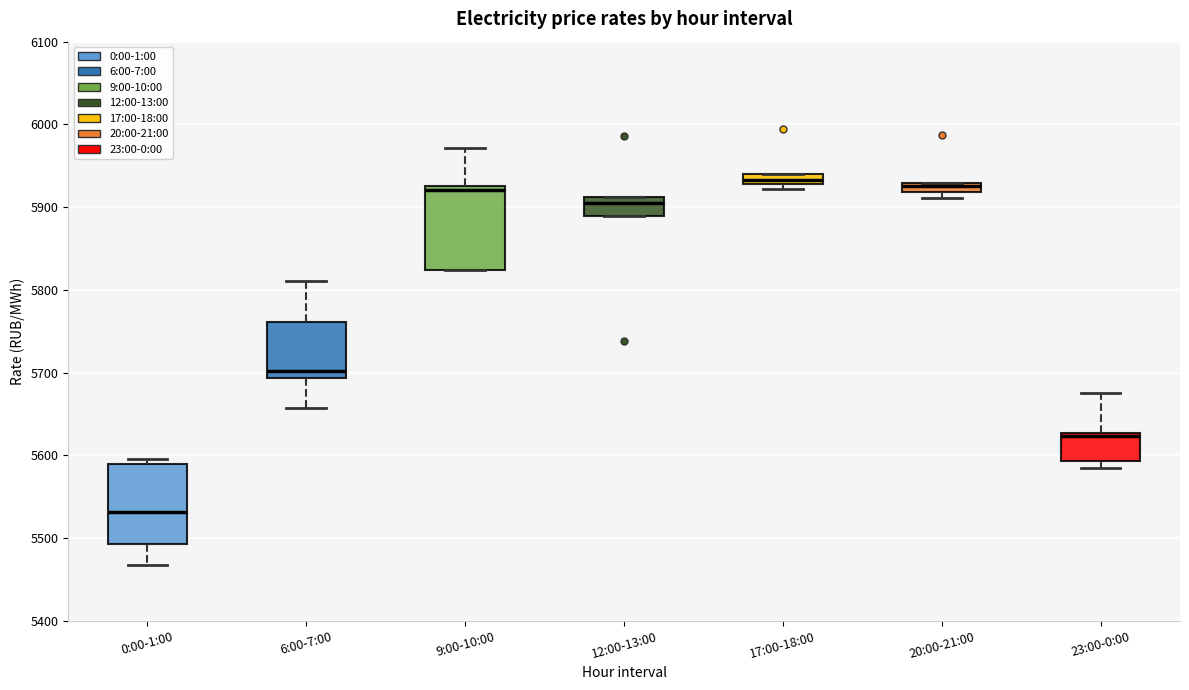

Where is the lower edge of the box for 9:00-10:00 on the y-axis? The values are not printed on the chart, so give them approximately, as read against the axis.

5820